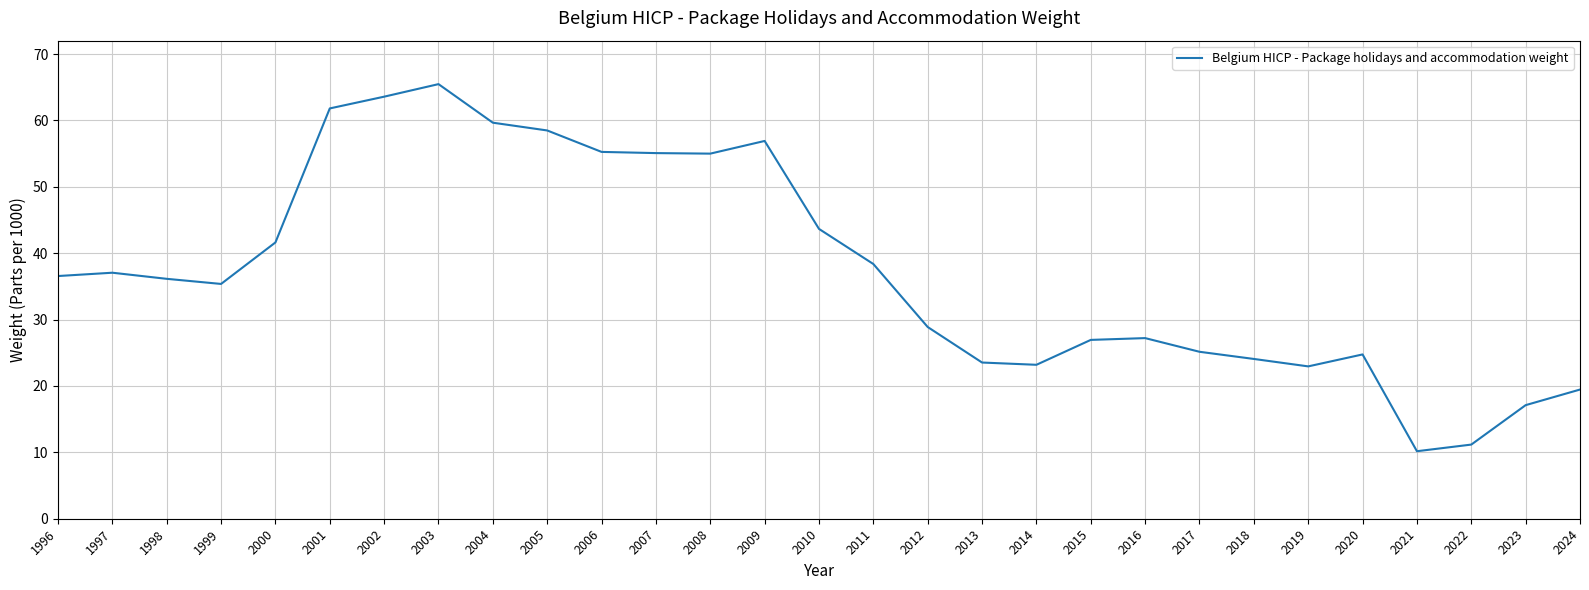

What is the difference between the maximum and minimum values?

55.3